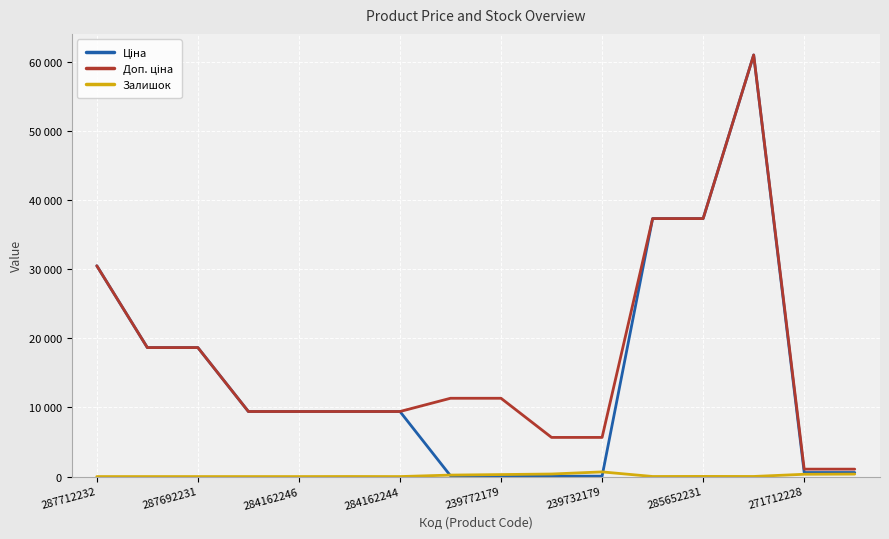

Does the chart display data point markers on the line(s)?

No